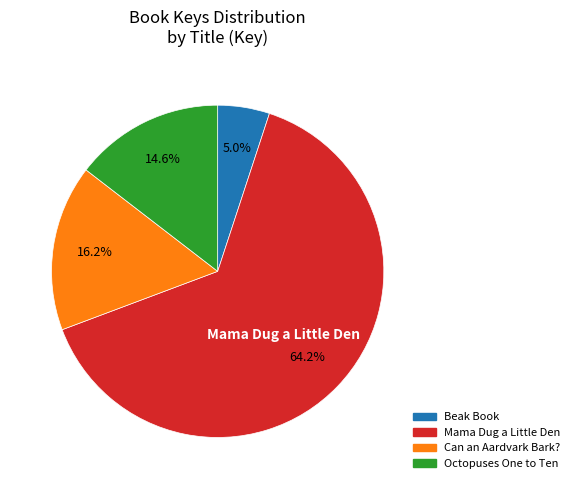

Approximately how many times larger is the value at Octopuses One to Ten compared to Beak Book?

2.9